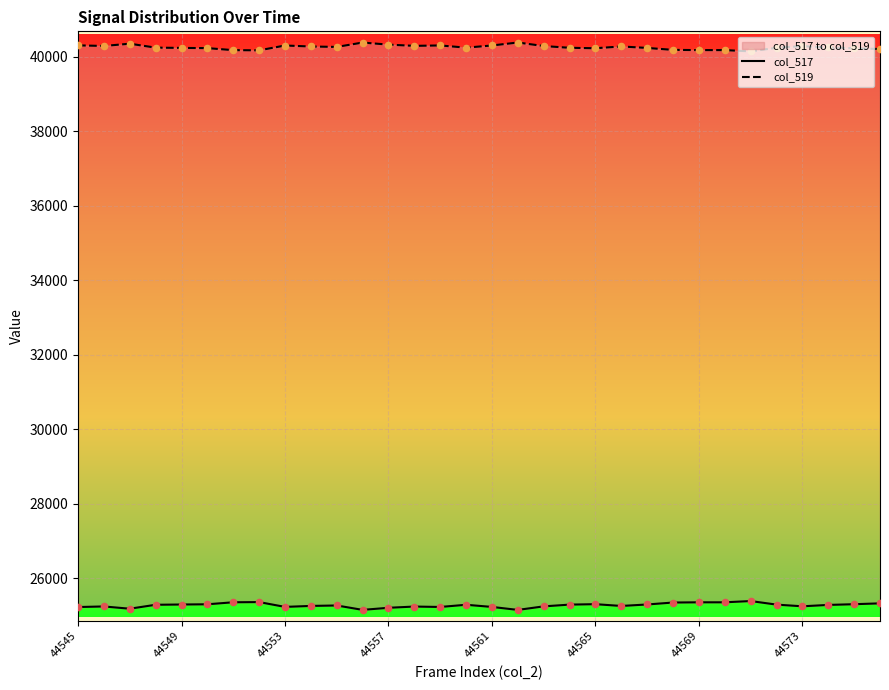

At how many categories does at least one series exceed 37468?

32